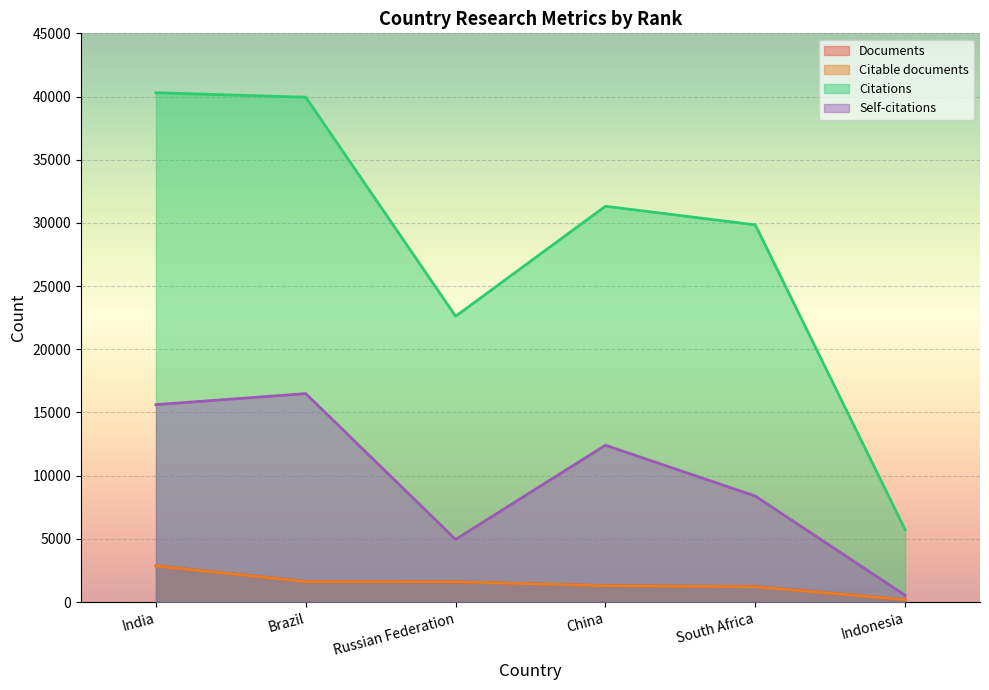

Does the chart display data point markers on the line(s)?

No